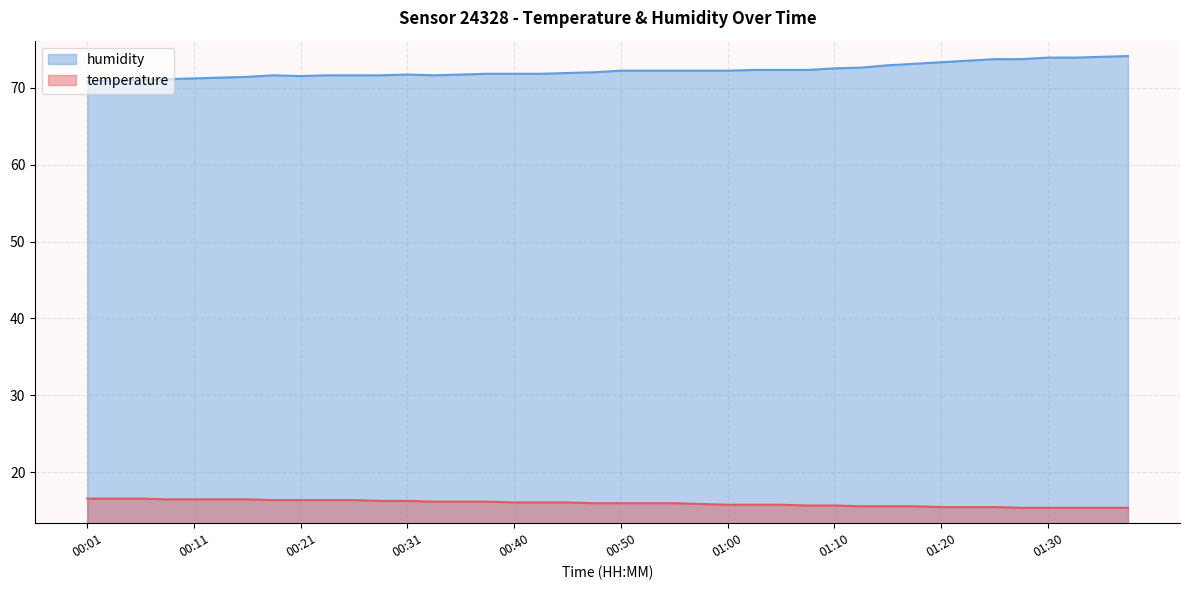

Reading left to right, what are all the values shown in this chart?

temperature: 00:01=16.6	00:04=16.6	00:06=16.6	00:09=16.5	00:11=16.5	00:13=16.5	00:16=16.5	00:18=16.4	00:21=16.4	00:23=16.4	00:26=16.4	00:28=16.3	00:31=16.3	00:33=16.2	00:36=16.2	00:38=16.2	00:40=16.1	00:43=16.1	00:45=16.1	00:48=16.0	00:50=16.0	00:53=16.0	00:55=16.0	00:58=15.9	01:00=15.8	01:03=15.8	01:05=15.8	01:07=15.7	01:10=15.7	01:12=15.6	01:15=15.6	01:17=15.6	01:20=15.5	01:22=15.5	01:25=15.5	01:27=15.4	01:30=15.4	01:32=15.4	01:35=15.4	01:37=15.4
humidity: 00:01=70.8	00:04=70.9	00:06=71.0	00:09=71.1	00:11=71.2	00:13=71.3	00:16=71.4	00:18=71.6	00:21=71.5	00:23=71.6	00:26=71.6	00:28=71.6	00:31=71.7	00:33=71.6	00:36=71.7	00:38=71.8	00:40=71.8	00:43=71.8	00:45=71.9	00:48=72.0	00:50=72.2	00:53=72.2	00:55=72.2	00:58=72.2	01:00=72.2	01:03=72.3	01:05=72.3	01:07=72.3	01:10=72.5	01:12=72.6	01:15=72.9	01:17=73.1	01:20=73.3	01:22=73.5	01:25=73.7	01:27=73.7	01:30=73.9	01:32=73.9	01:35=74.0	01:37=74.1